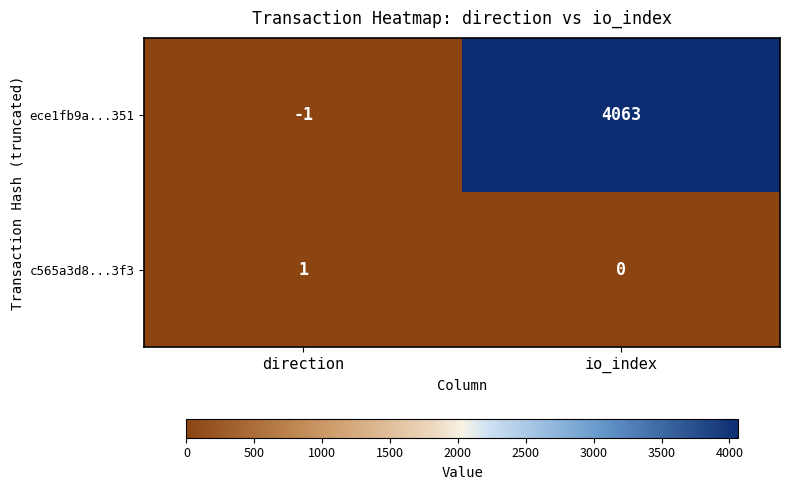

How many positive values does the c565a3d8...3f3 series have?

1